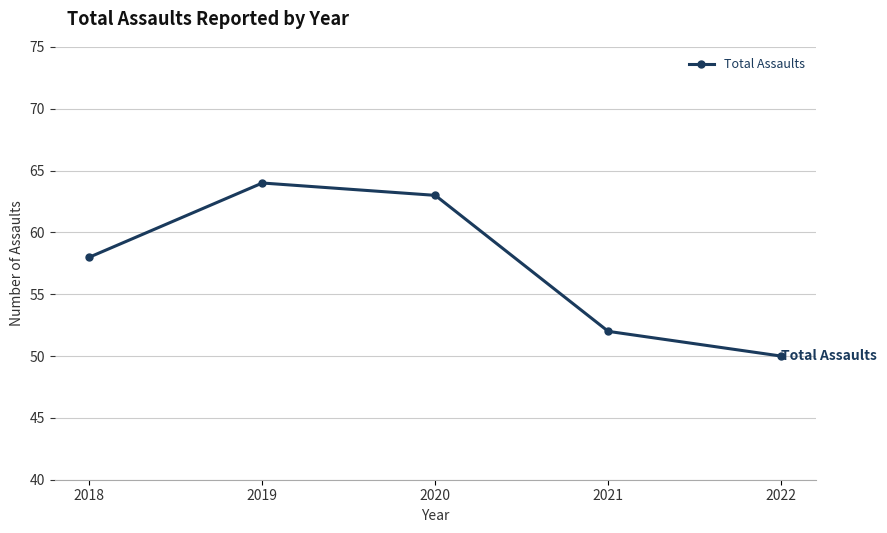

Which category has the lowest value across all series?

2022